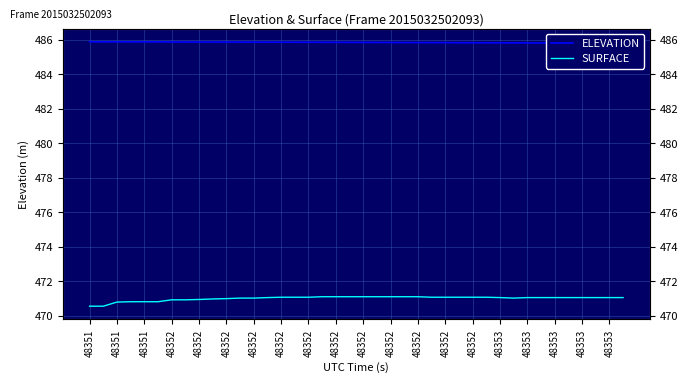

What is the total value across all series at 48352?

956.7